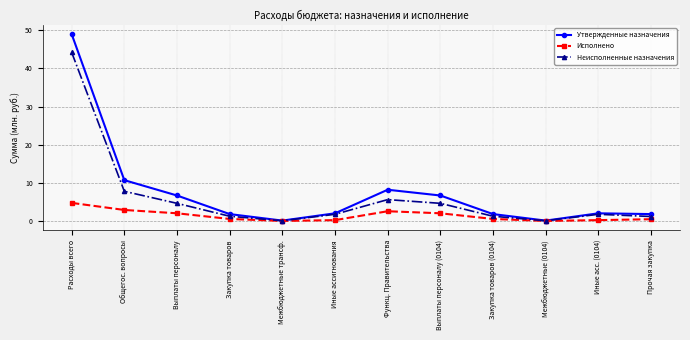

What are all the series names shown in the legend?

Утвержденные назначения, Исполнено, Неисполненные назначения